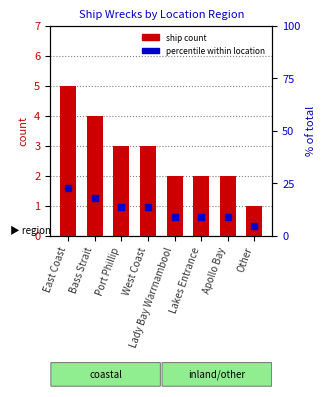

Reading left to right, transcribe all the data shown in this chart.

ship count: 5.0	4.0	3.0	3.0	2.0	2.0	2.0	1.0
percentile: 22.7	18.2	13.6	13.6	9.1	9.1	9.1	4.5